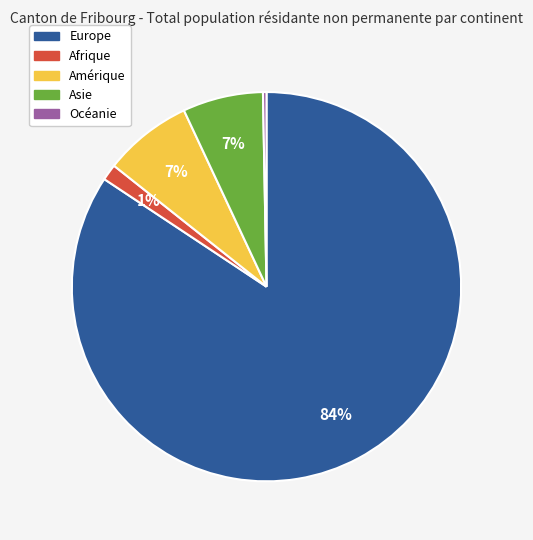

Count the number of slices in the pie.

5